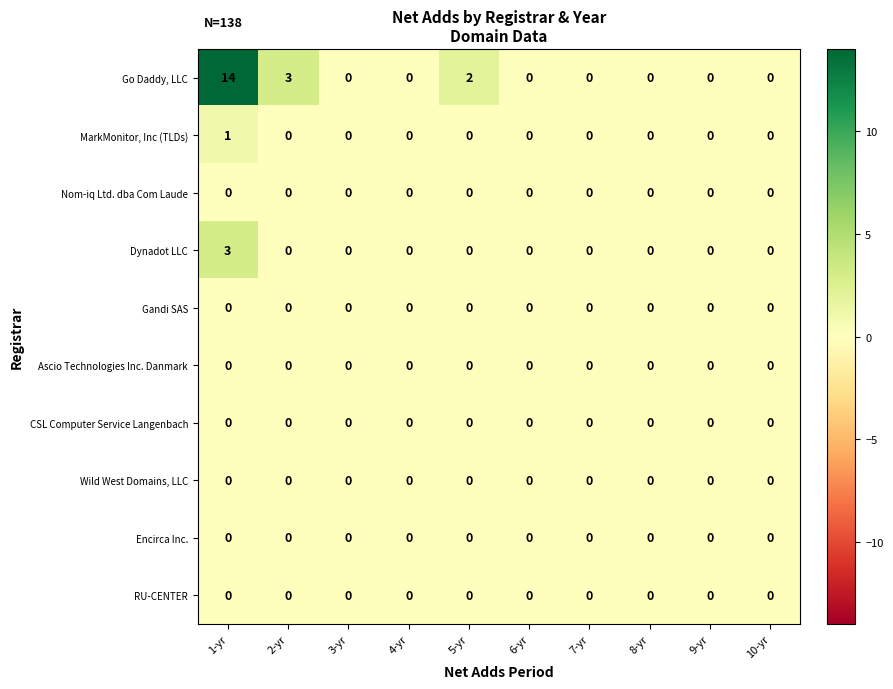

Which series has the widest spread of values?

Go Daddy, LLC